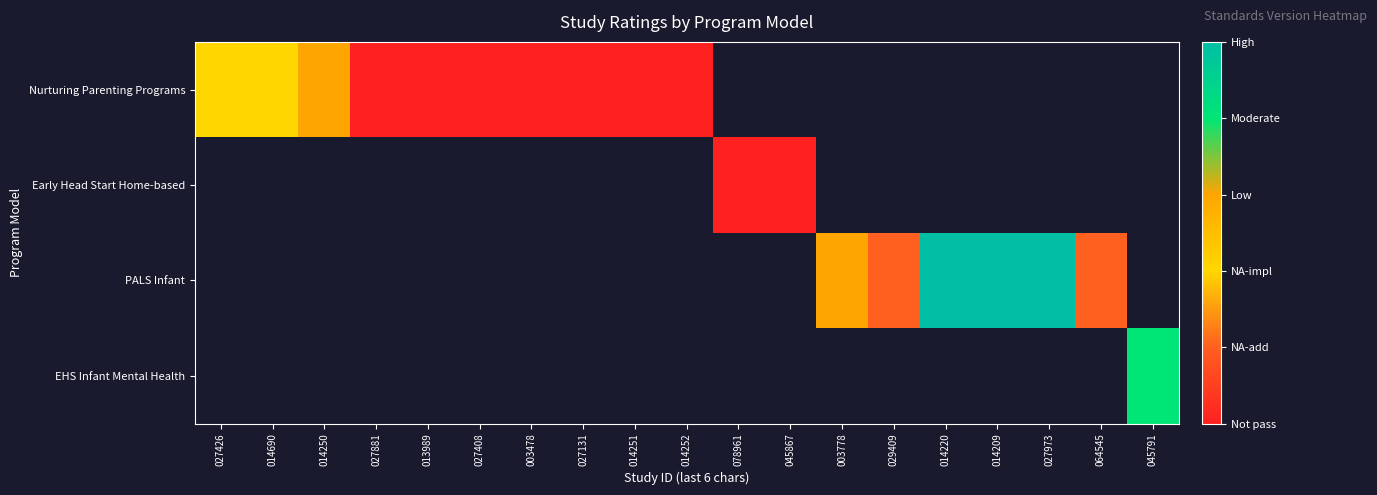

Rank the series by their average value, from lowest to highest.

Nurturing Parenting Programs, Early Head Start Home-based, PALS Infant, EHS Infant Mental Health